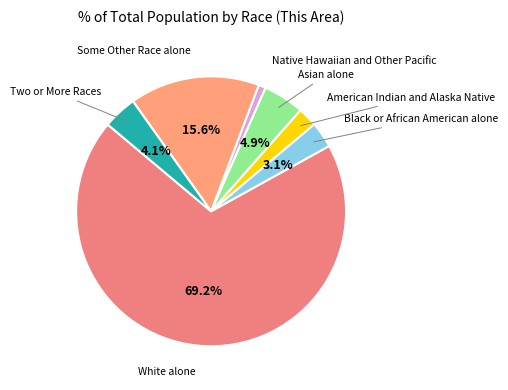

To the nearest percent, what is the difference between the largest and smallest slice percentages?

68%